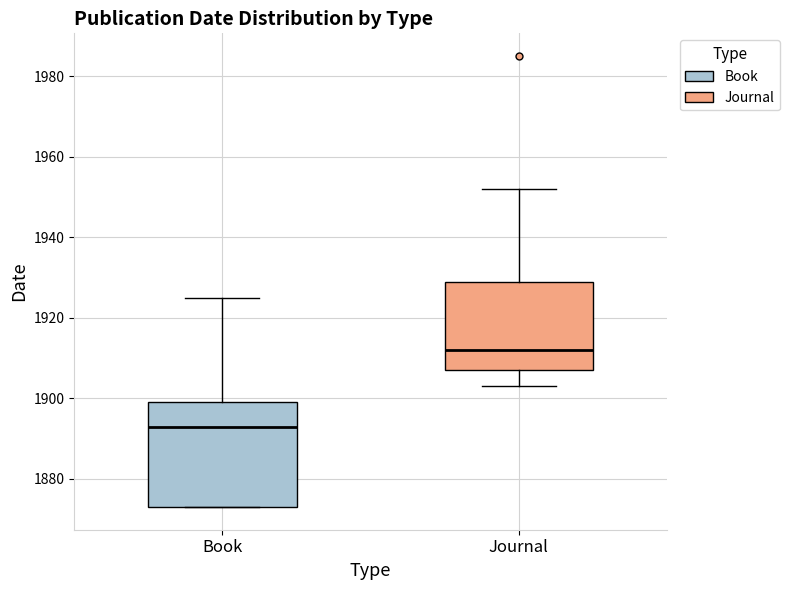

Where does the lower whisker of the box for Journal end on the y-axis? The values are not printed on the chart, so give them approximately, as read against the axis.

1904